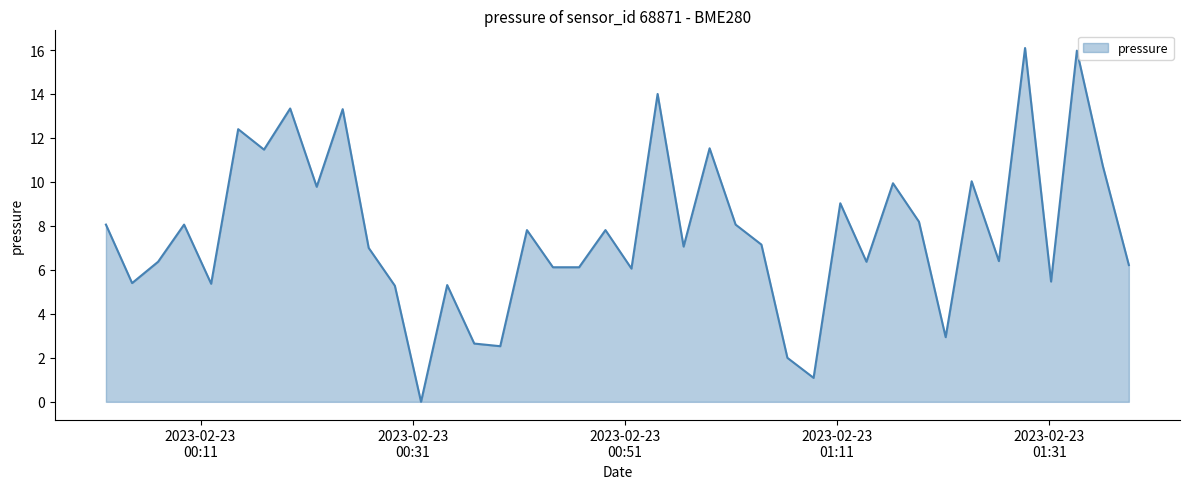

What is the maximum value shown in the chart?

16.1